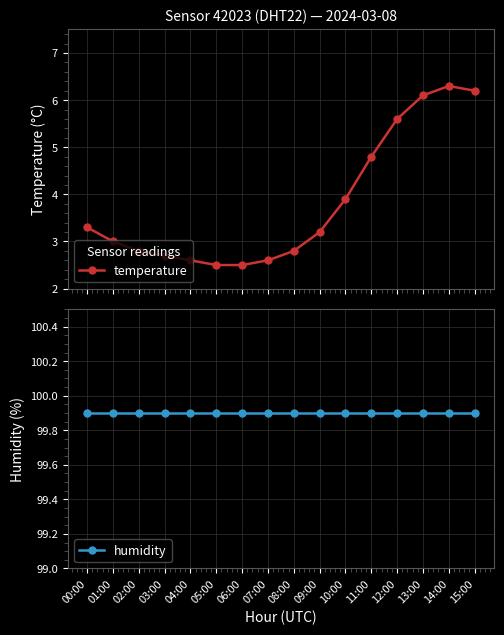

Reading right to left, list all the values displayed in this chart.

temperature: 6.2	6.3	6.1	5.6	4.8	3.9	3.2	2.8	2.6	2.5	2.5	2.6	2.7	2.8	3.0	3.3
humidity: 99.9	99.9	99.9	99.9	99.9	99.9	99.9	99.9	99.9	99.9	99.9	99.9	99.9	99.9	99.9	99.9